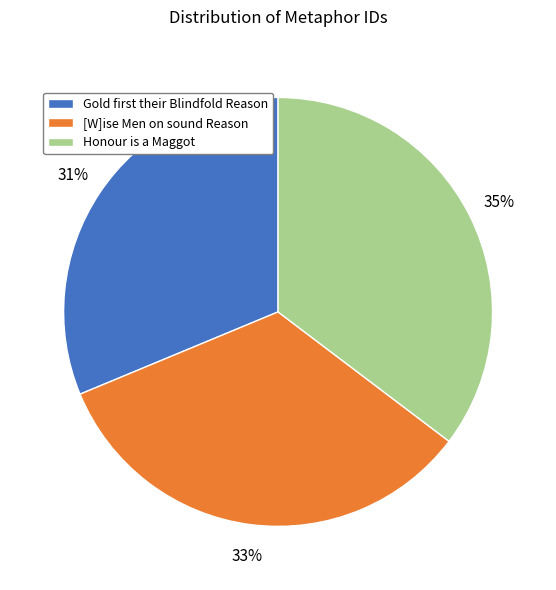

Is there a majority slice in this chart?

No